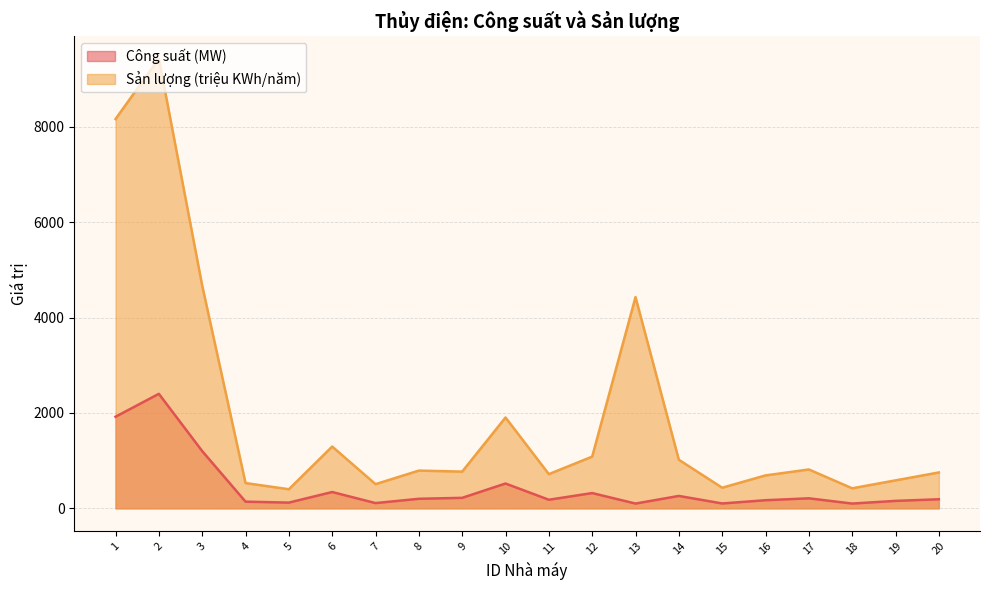

At how many categories does at least one series exceed 1508?

5